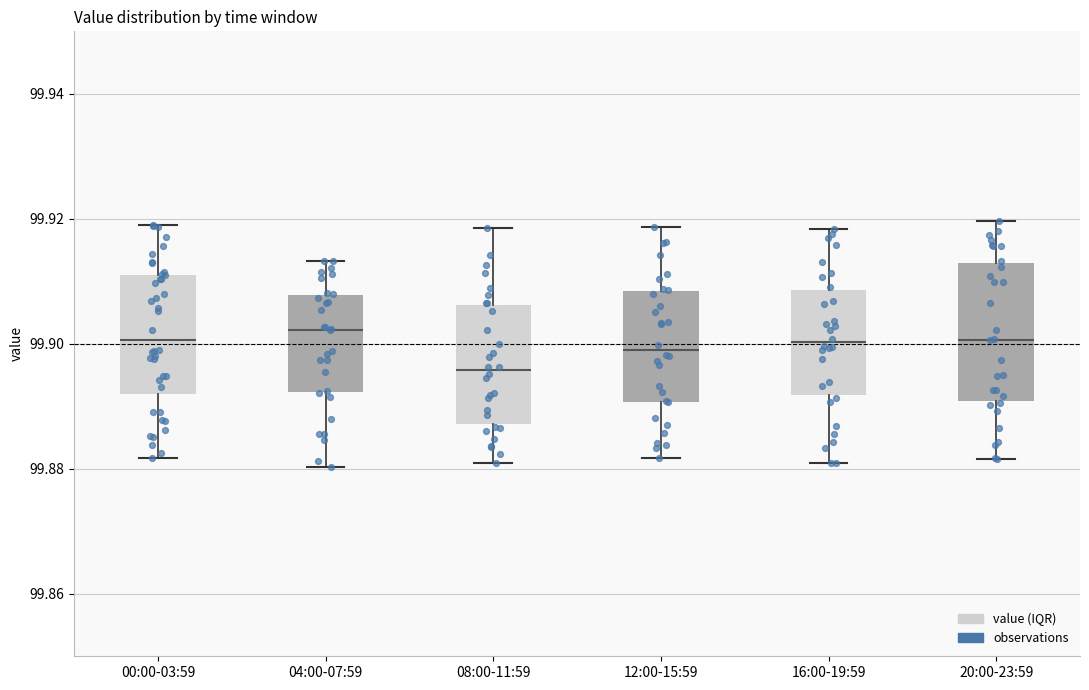

Reading left to right, read every box against the y-axis: the position of its median line, the range the box covers, and the ends of its whiskers. The values are not printed on the chart, so give them approximately, as read against the axis.

00:00-03:59: median 99.900, box 99.892 to 99.912, whiskers 99.882 to 99.920
04:00-07:59: median 99.902, box 99.892 to 99.908, whiskers 99.880 to 99.914
08:00-11:59: median 99.896, box 99.888 to 99.906, whiskers 99.880 to 99.918
12:00-15:59: median 99.898, box 99.890 to 99.908, whiskers 99.882 to 99.918
16:00-19:59: median 99.900, box 99.892 to 99.908, whiskers 99.880 to 99.918
20:00-23:59: median 99.900, box 99.890 to 99.912, whiskers 99.882 to 99.920